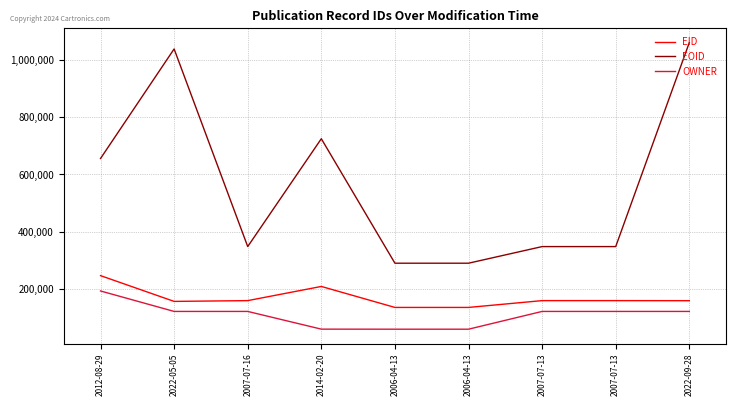

The value of EID at 2012-08-29 is 79372. True or false?

False